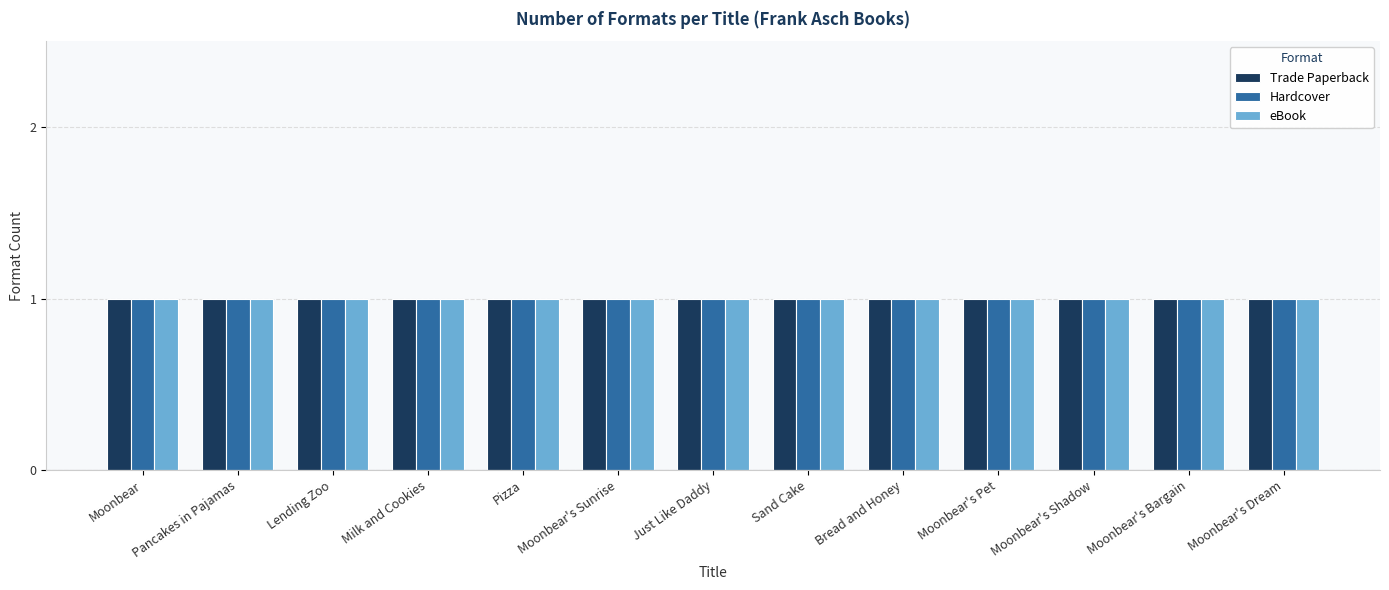

List the labels in order of Hardcover value, largest first.

Milk and Cookies, Moonbear, Pancakes in Pajamas, Lending Zoo, Pizza, Moonbear's Sunrise, Just Like Daddy, Sand Cake, Bread and Honey, Moonbear's Pet, Moonbear's Shadow, Moonbear's Bargain, Moonbear's Dream